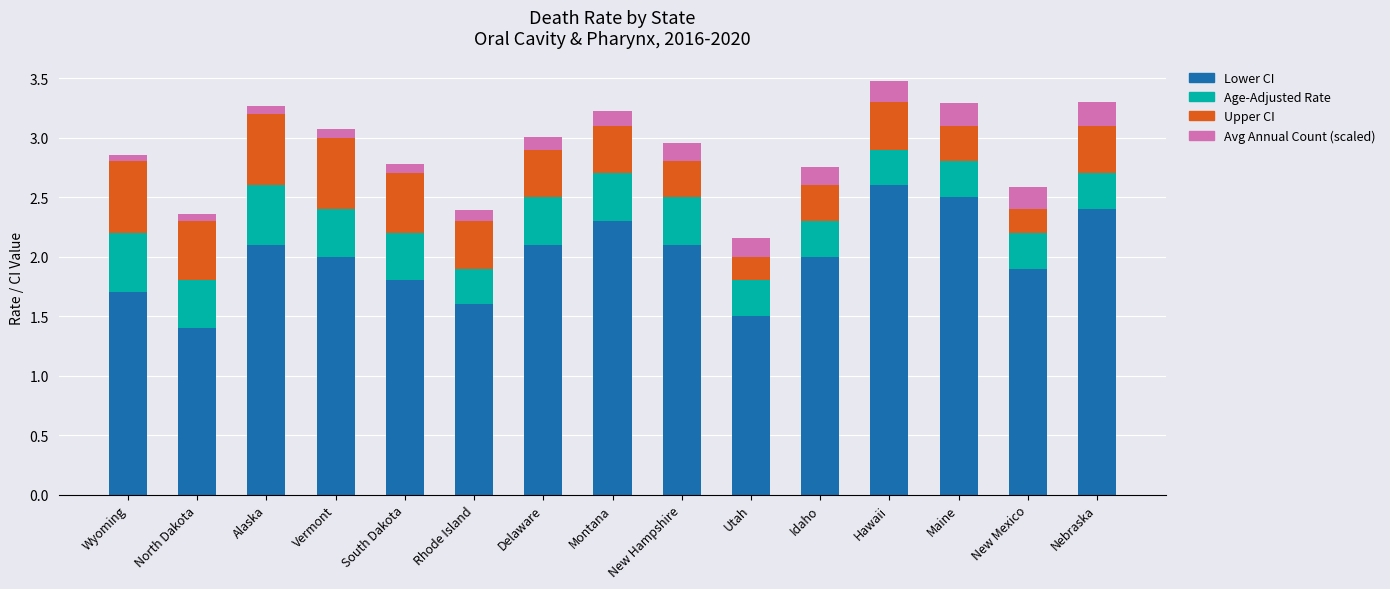

What is the total value across all series at Utah?

2.2